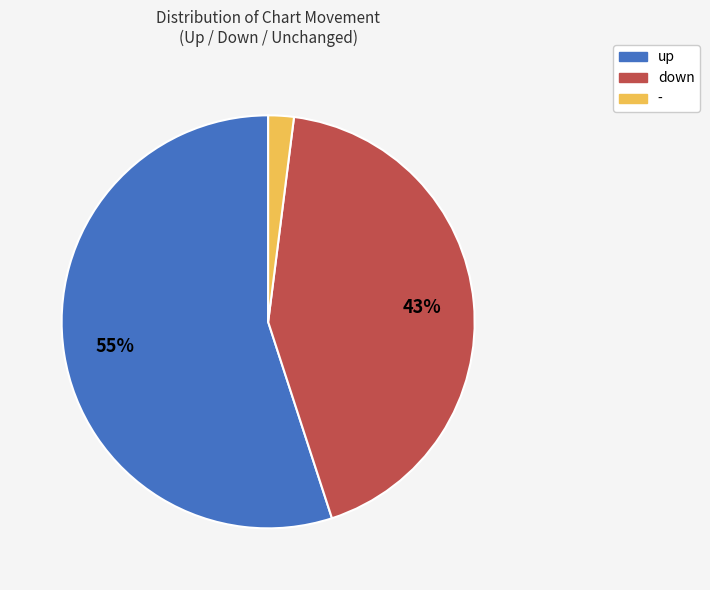

The down slice represents 43% of the pie. True or false?

True